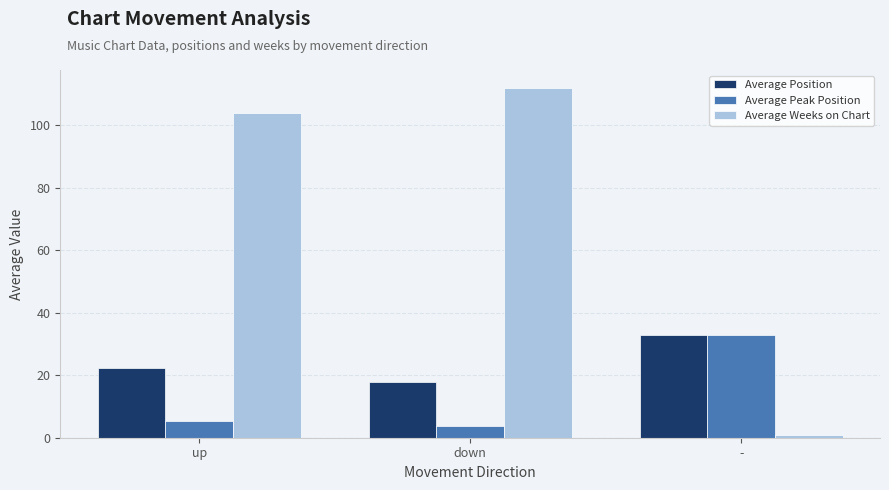

Reading left to right, extract all data points from this chart.

Average Position: 22.4	17.9	33.0
Average Peak Position: 5.5	3.7	33.0
Average Weeks on Chart: 103.8	112.0	1.0